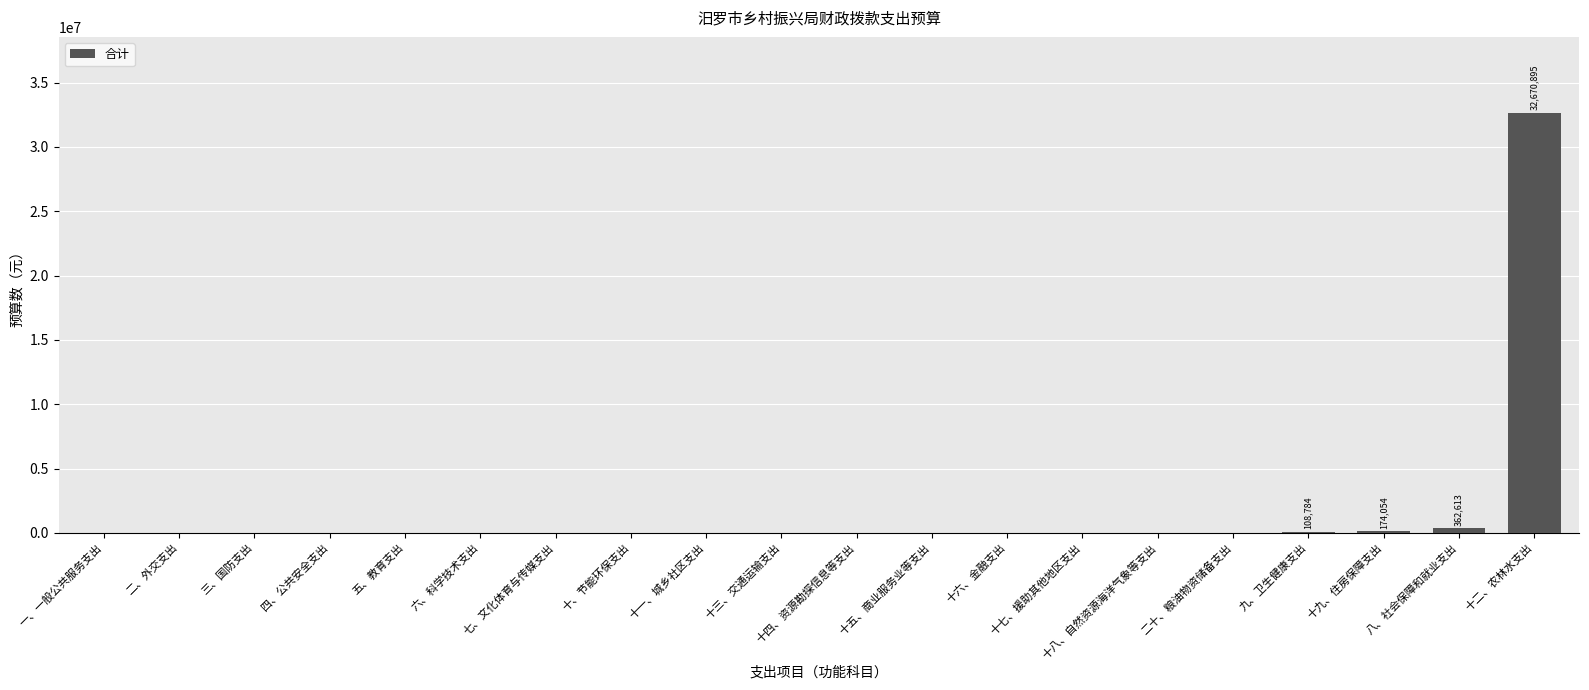

The chart shows a value of 13324050 at 十五、商业服务业等支出. True or false?

False